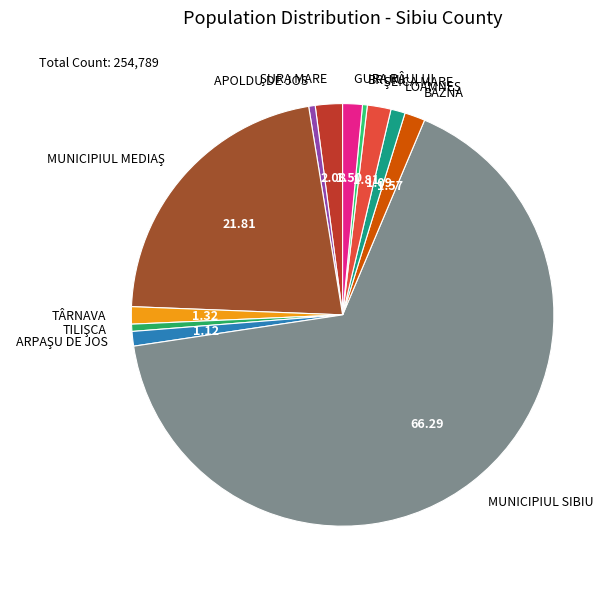

Is there any slice that represents more than half of the pie?

Yes